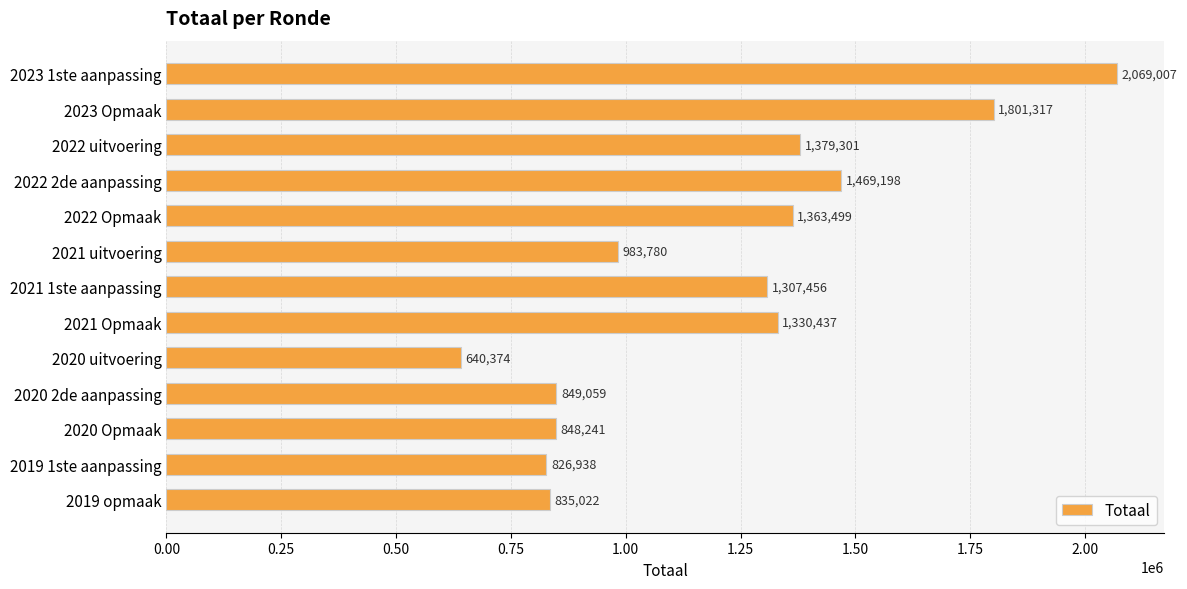

The chart shows a value of 747325 at 2022 uitvoering. True or false?

False